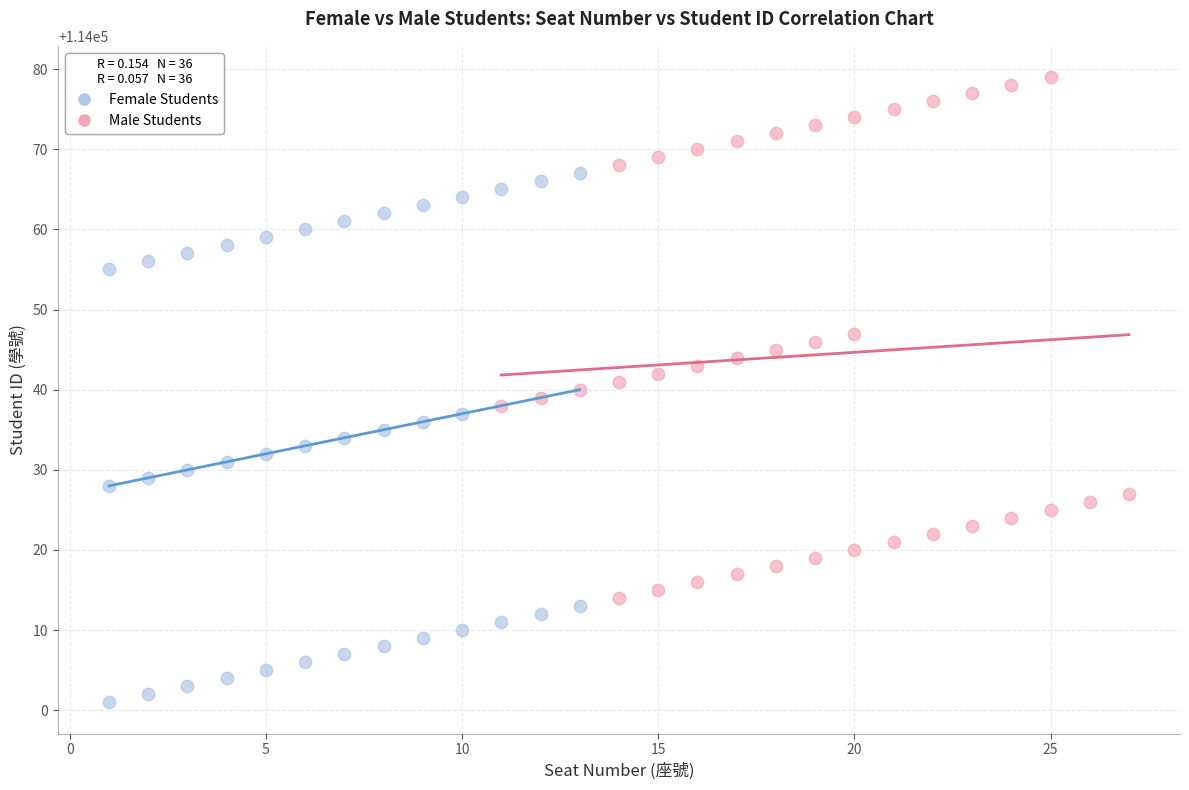

Which series contains the lowest Y value?

Female Students